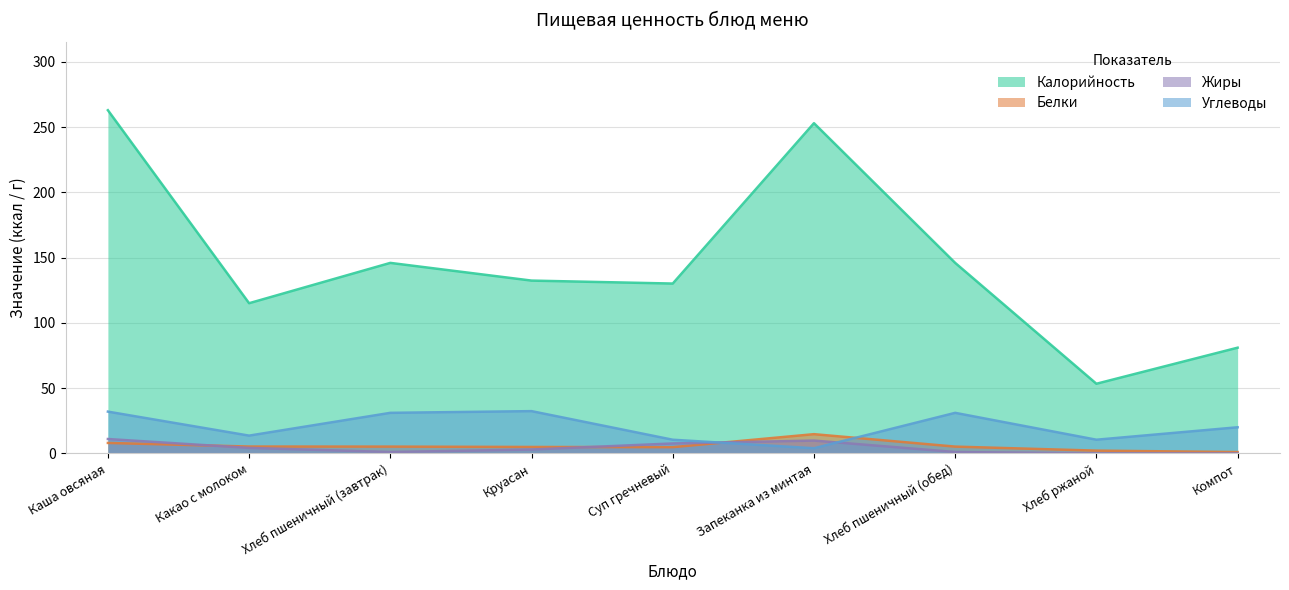

The Белки series shows 14.7 at Запеканка из минтая. True or false?

True